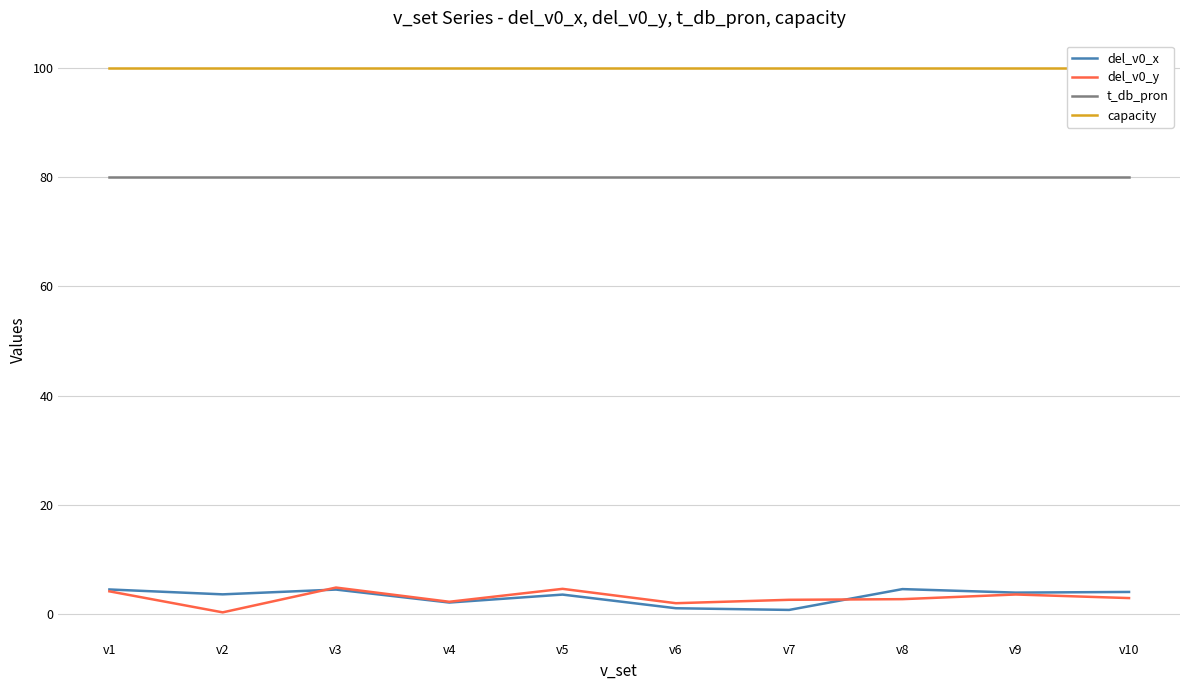

How many data points in del_v0_x are less than 3?

3